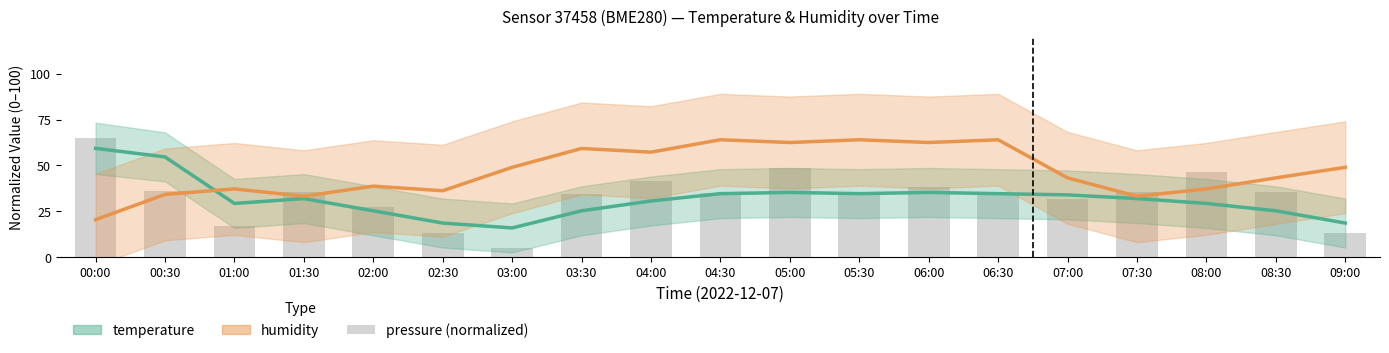

Which series has the largest total across all categories?

humidity